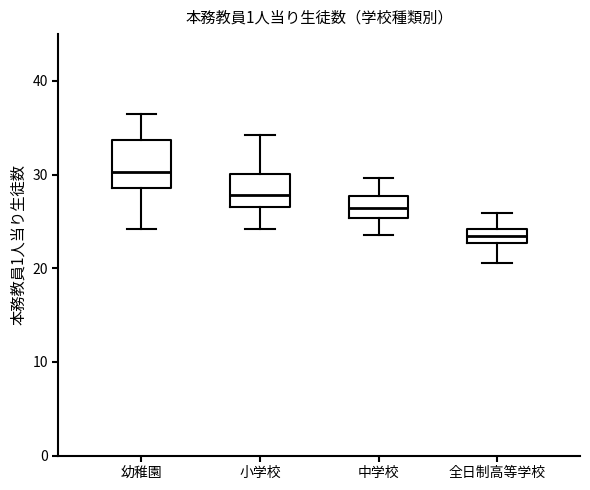

Which box's median line is the lowest?

全日制高等学校